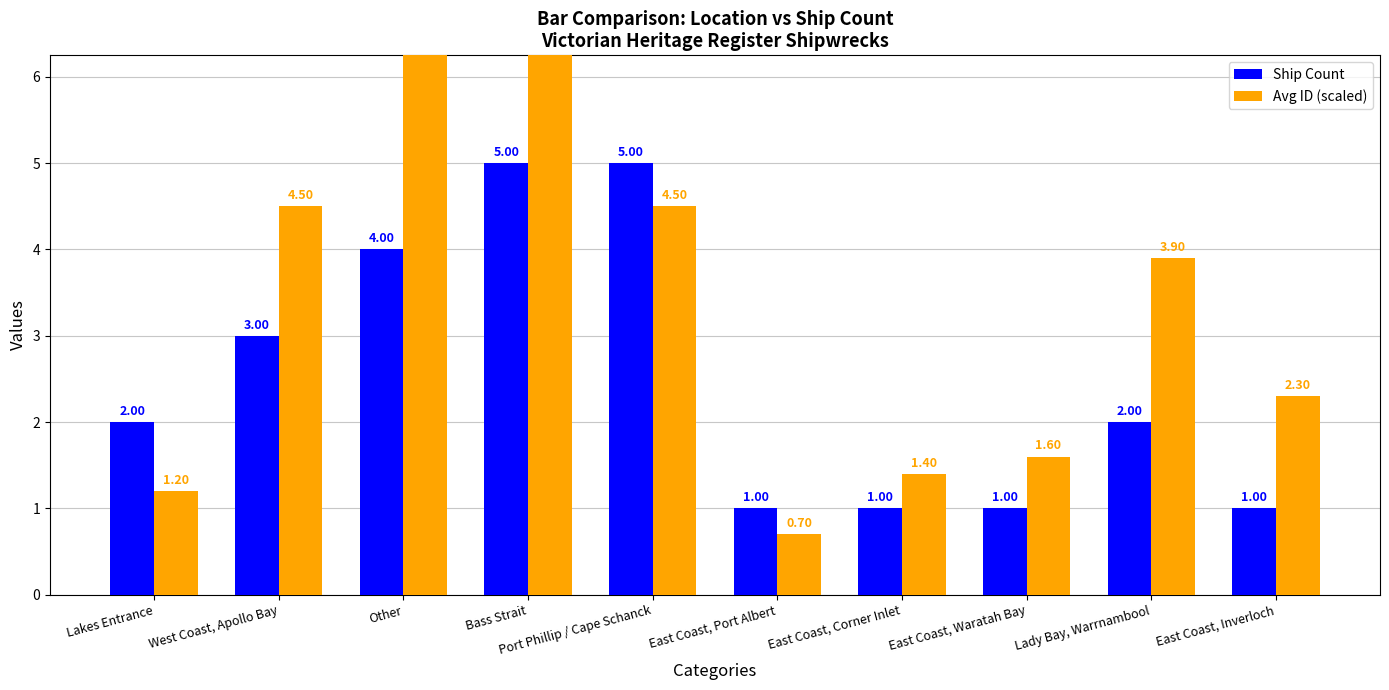

Which series has the largest total across all categories?

Avg ID (scaled)